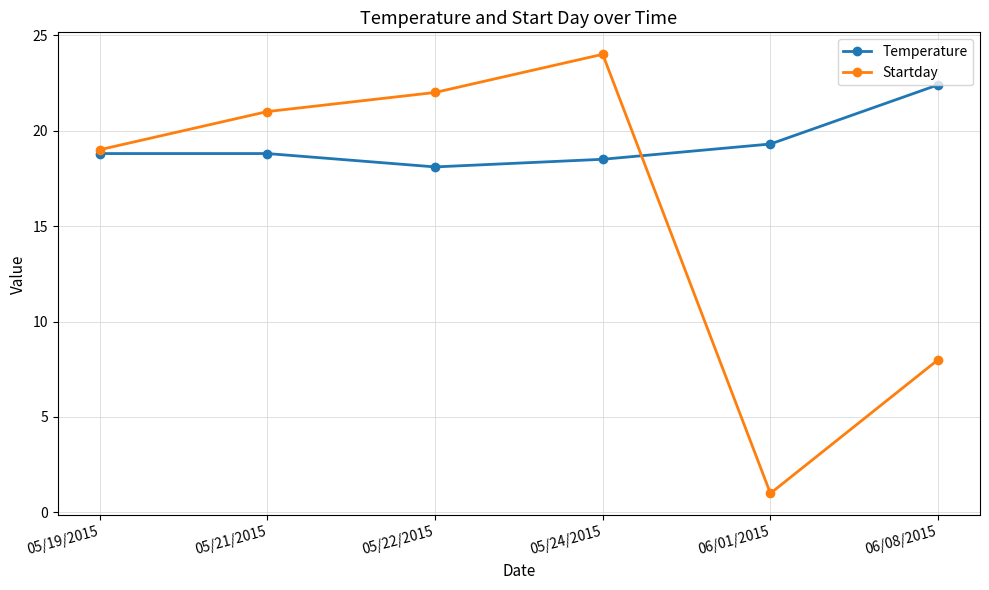

What is the value of the Temperature point at the 3rd from the left?

18.1